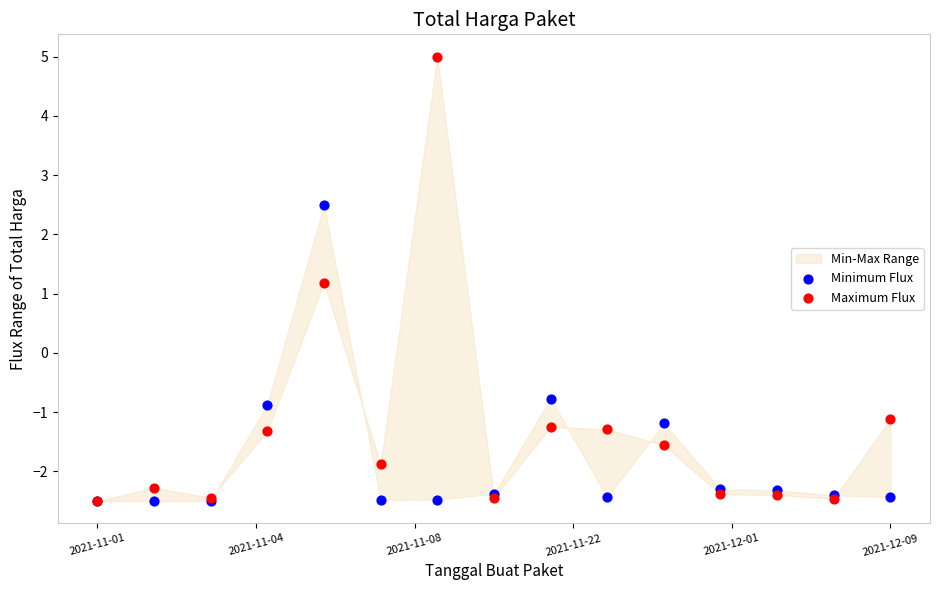

Which series has the widest spread of Y values?

Maximum Flux